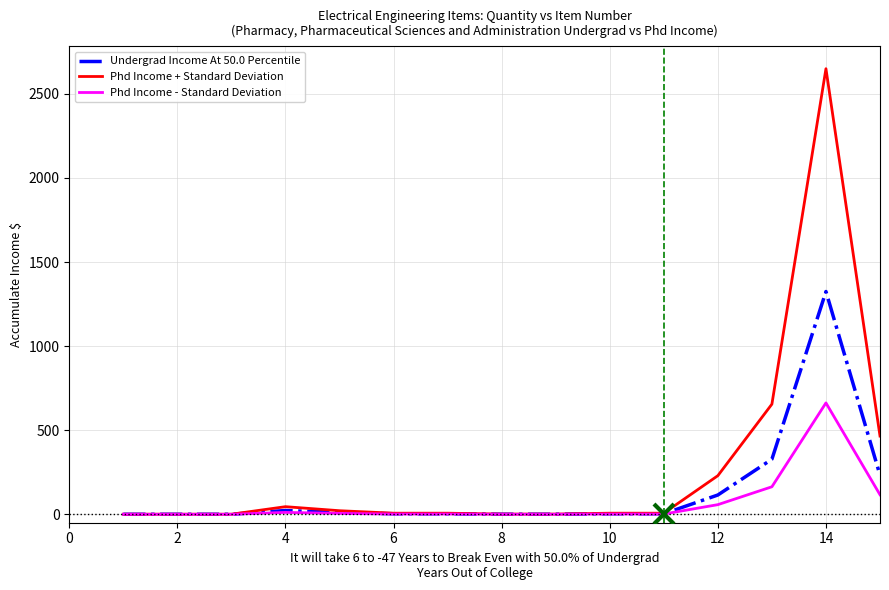

What is the minimum value shown in the chart?

0.2